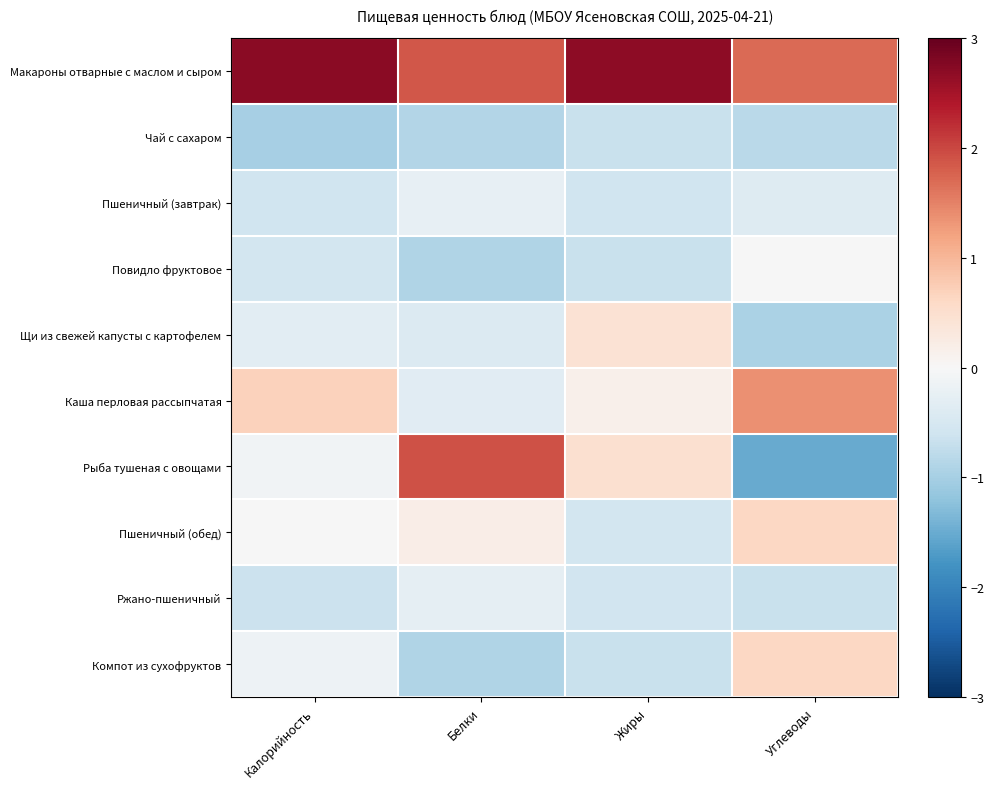

How many data points does each series have?

4